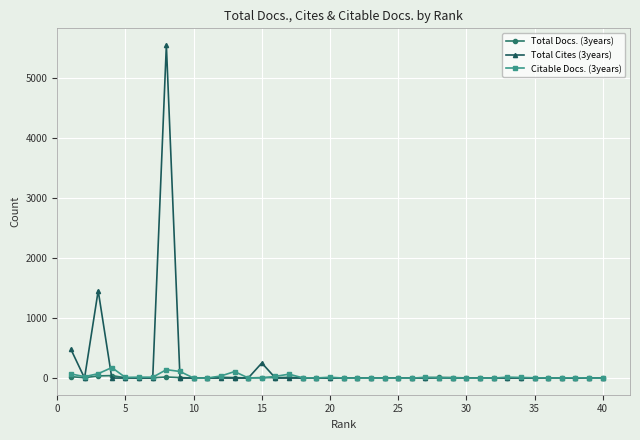

What is the greatest value displayed?

5552